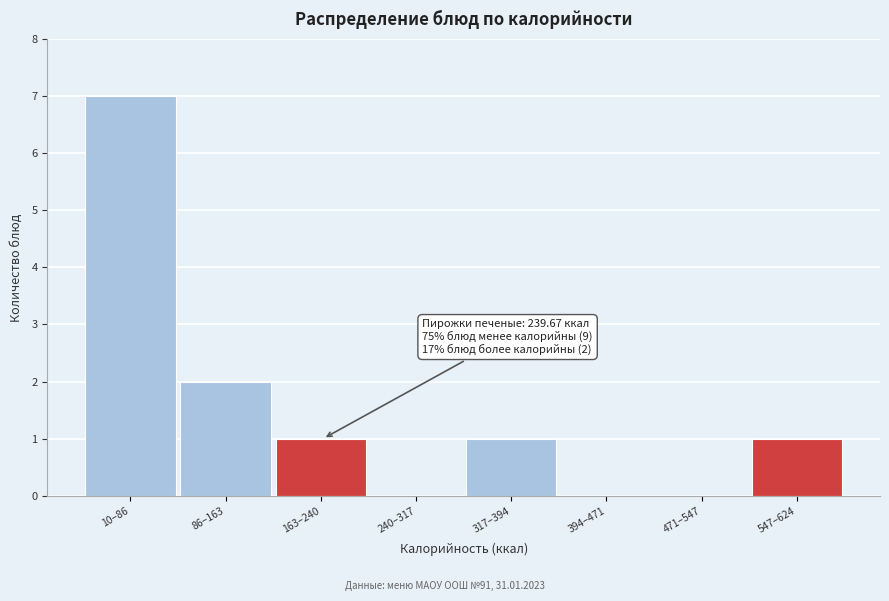

Reading left to right, extract all data points from this chart.

10–86=7	86–163=2	163–240=1	240–317=0	317–394=1	394–471=0	471–547=0	547–624=1